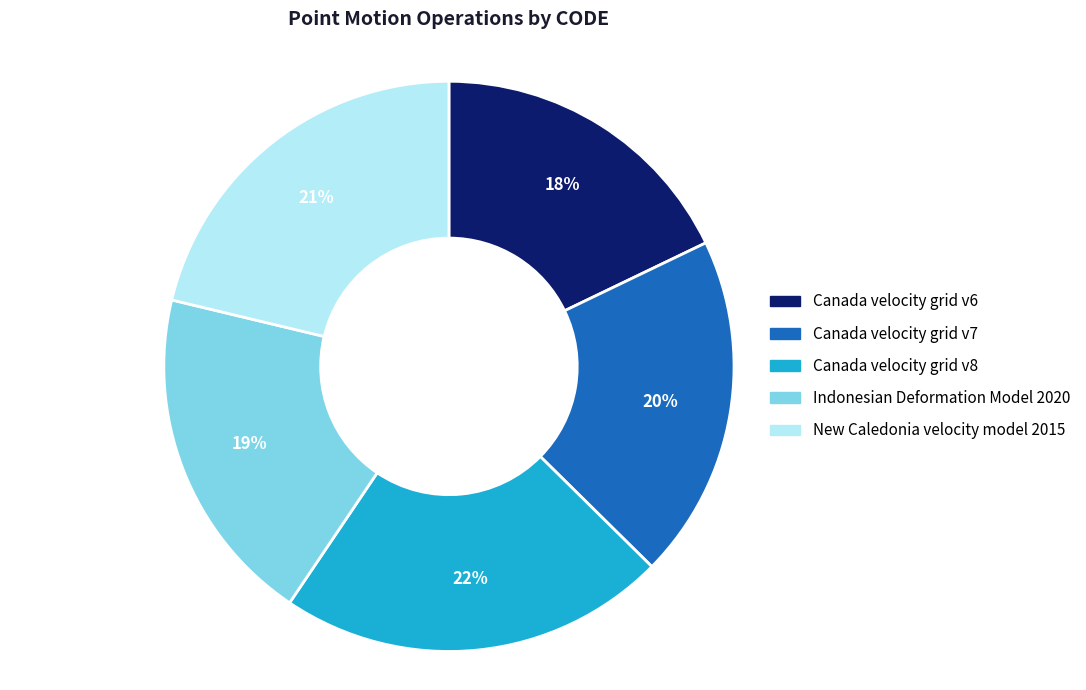

Approximately how many times larger is the value at Indonesian Deformation Model 2020 compared to Canada velocity grid v8?

0.9